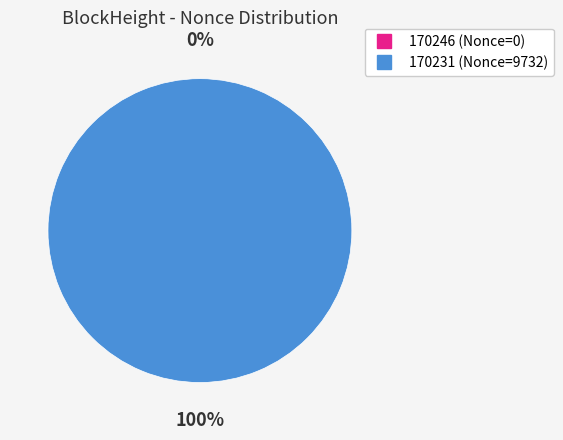

What is the smallest slice in the pie chart?

170246